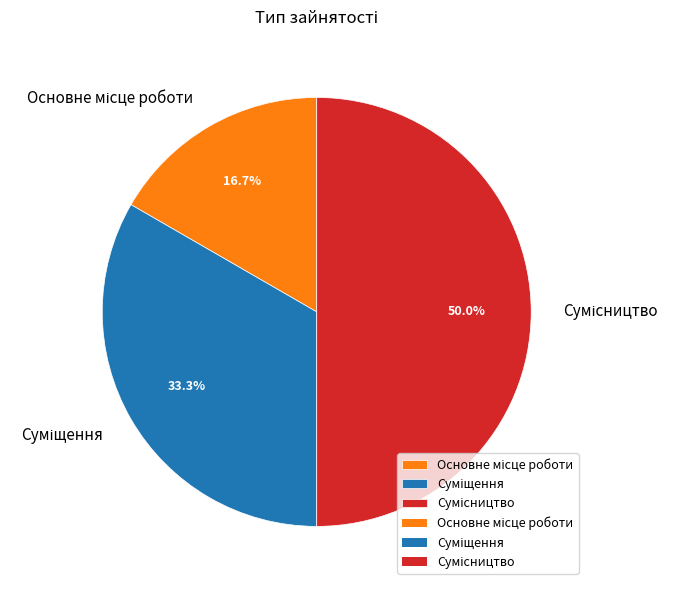

Which slice is the smallest?

Основне місце роботи